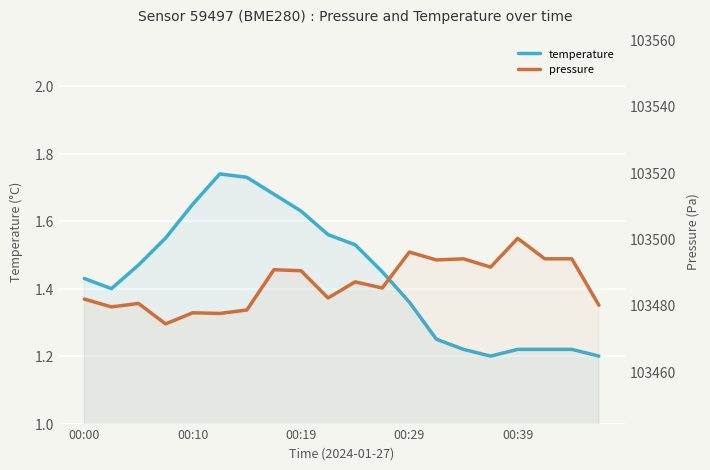

How many data points in pressure are less than 103487?

10